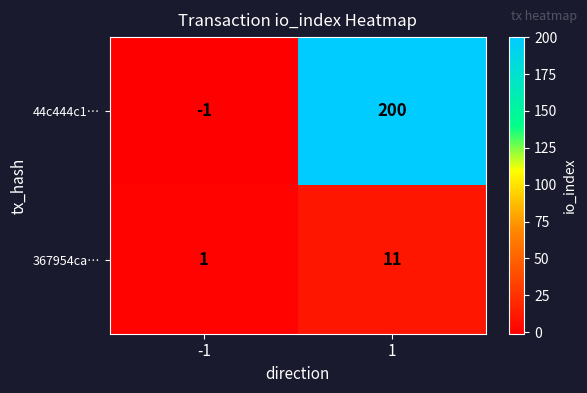

List the series in order of their overall mean, highest first.

44c444c1…, 367954ca…